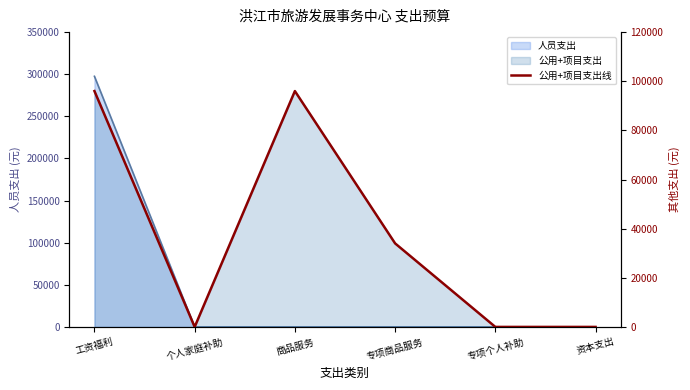

What is the difference between the maximum and minimum values?

96000